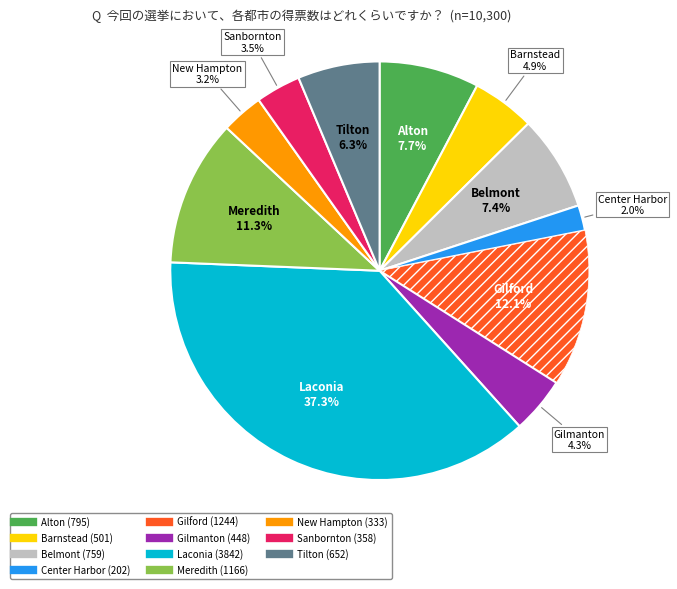

What is the smallest slice in the pie chart?

Center Harbor